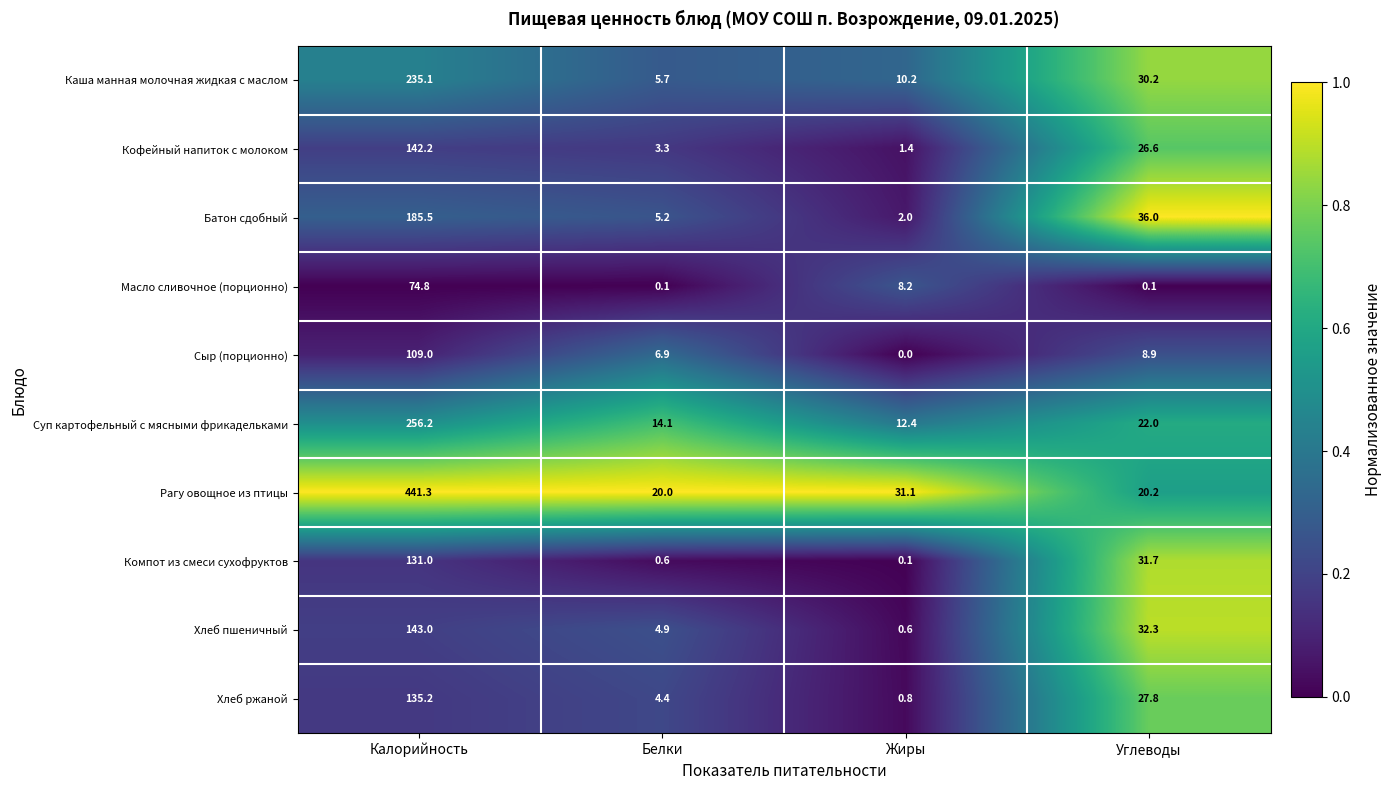

The Сыр (порционно) series shows 167.2 at Калорийность. True or false?

False